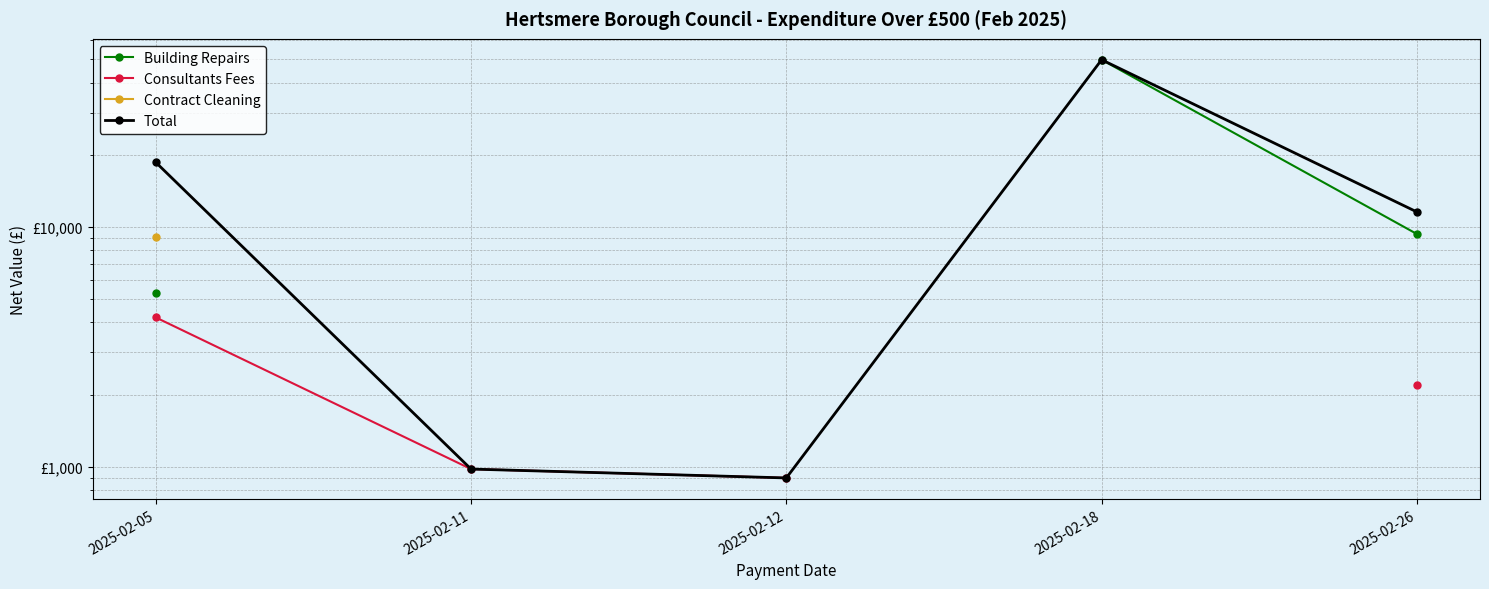

True or false: Building Repairs and Total intersect in this chart.

False